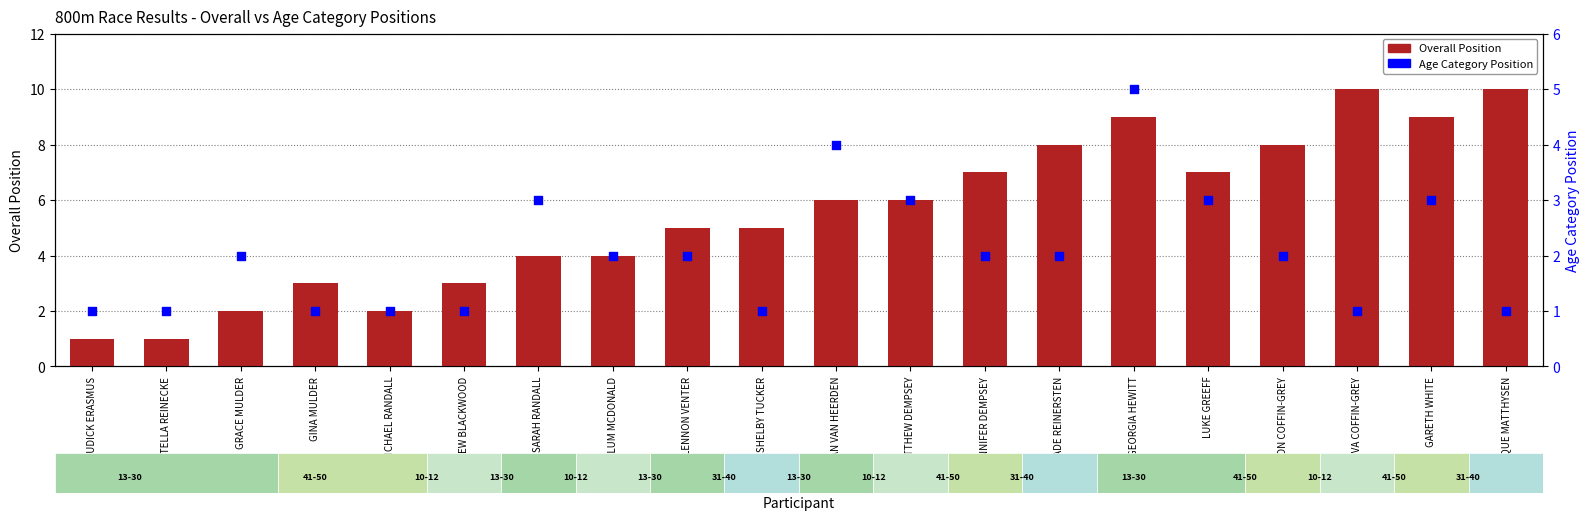

At how many categories does at least one series exceed 5?

10